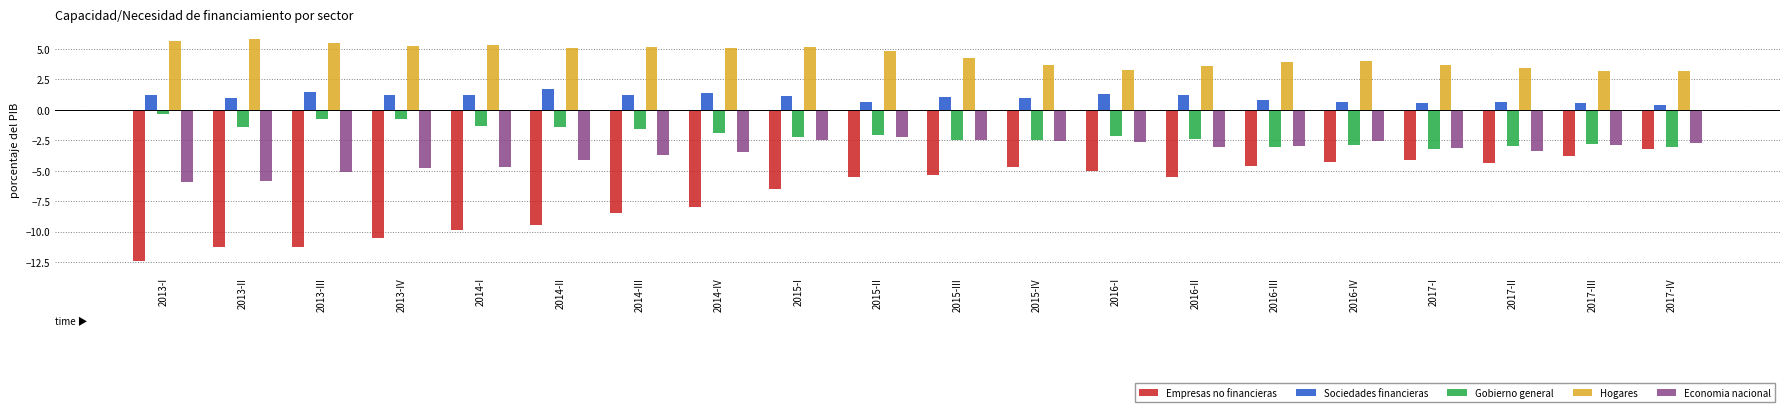

Is it true that Gobierno general equals -1.4 at 2013-II?

True